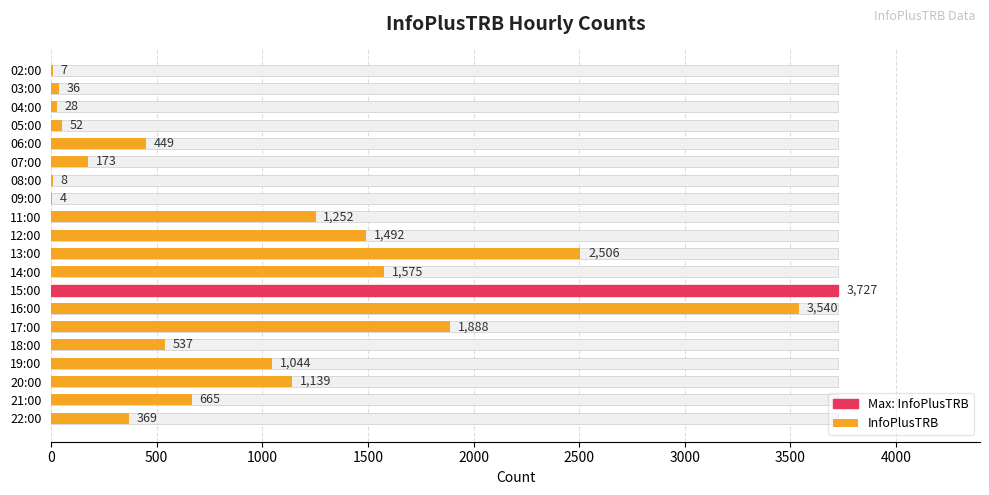

What position from the right is 18:00?

5